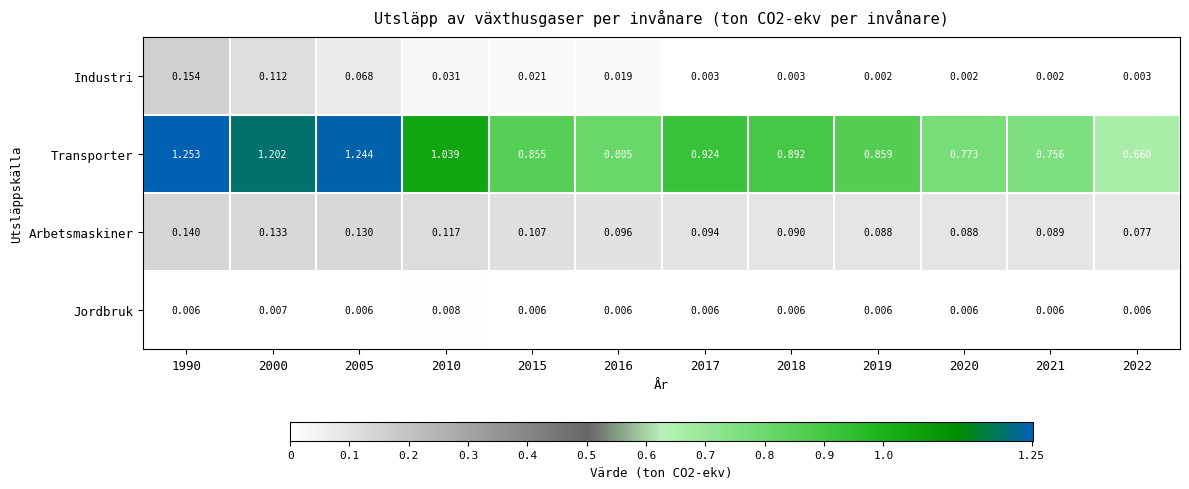

Rank the series at 2016 from lowest to highest value.

Jordbruk, Industri, Arbetsmaskiner, Transporter